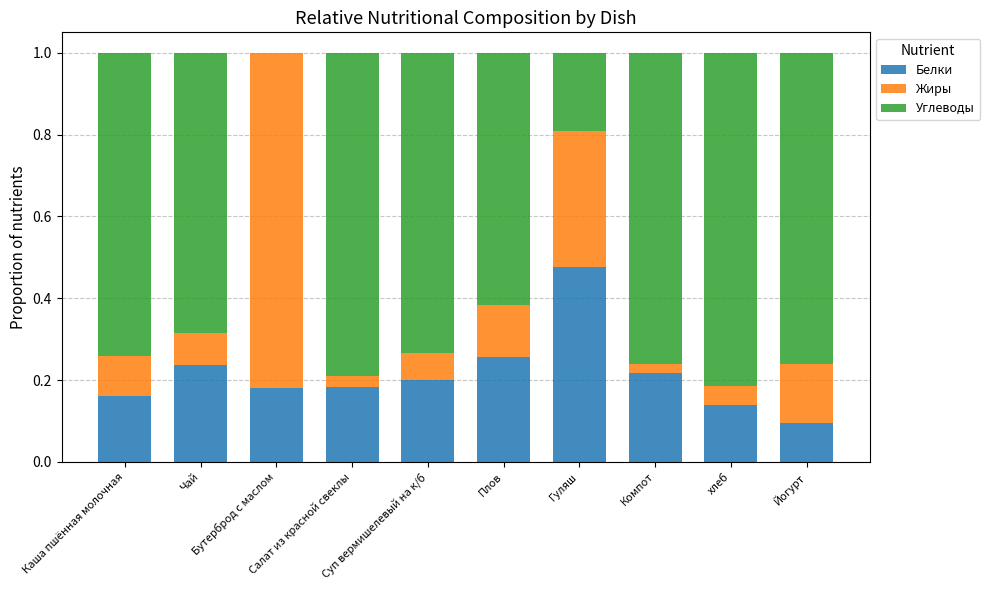

How many distinct data groups are displayed?

3